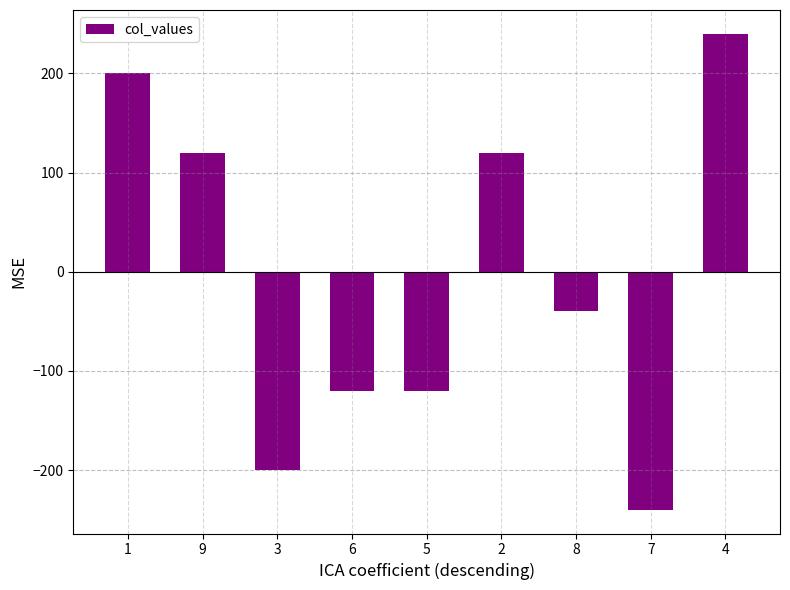

Reading left to right, list all the values displayed in this chart.

1=200	9=120	3=-200	6=-120	5=-120	2=120	8=-40	7=-240	4=240